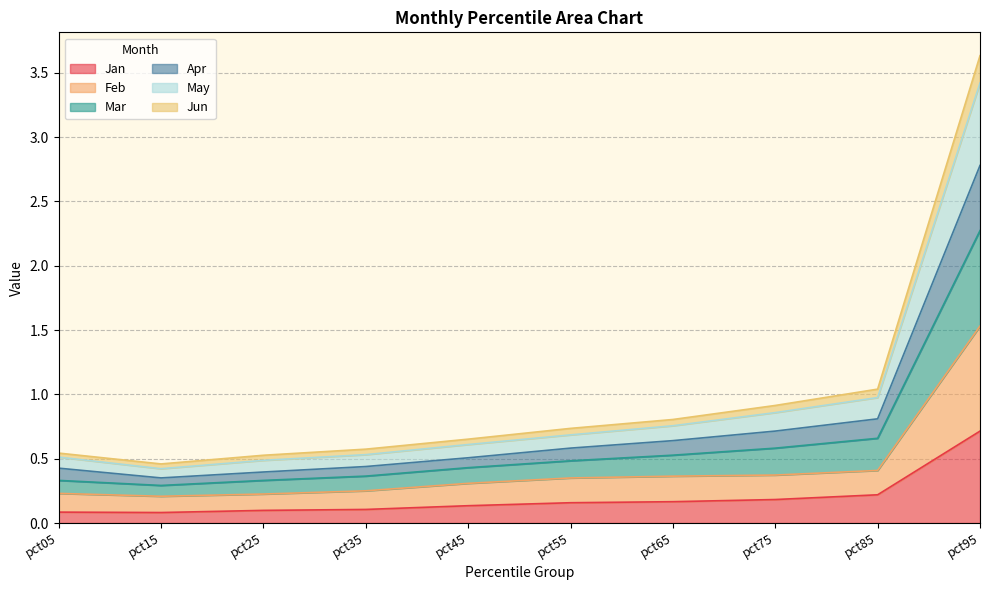

At which label is Jan closest to 0?

pct15